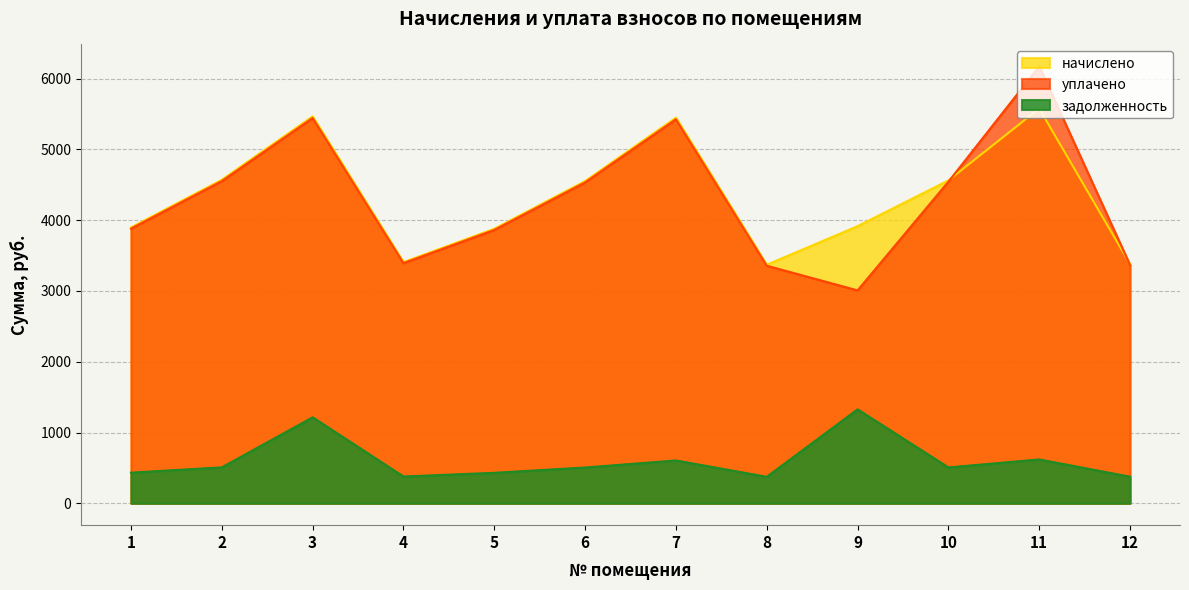

What is the greatest value displayed?

6173.4